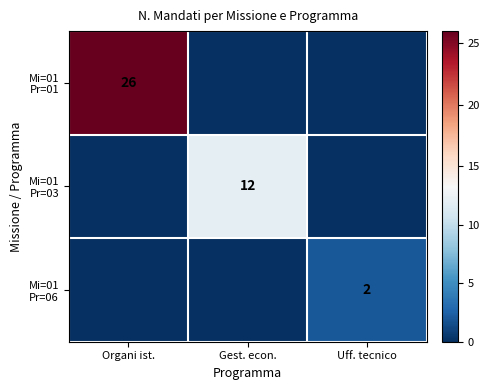

Which series has the largest total across all categories?

Mi=01 Pr=01